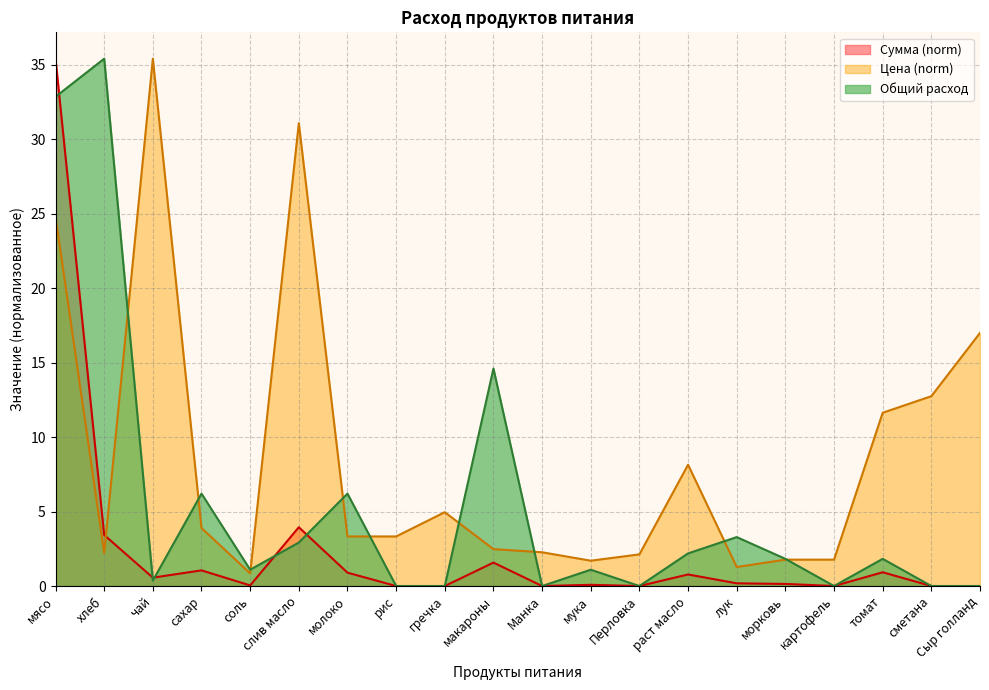

How many lines are shown in the chart?

3